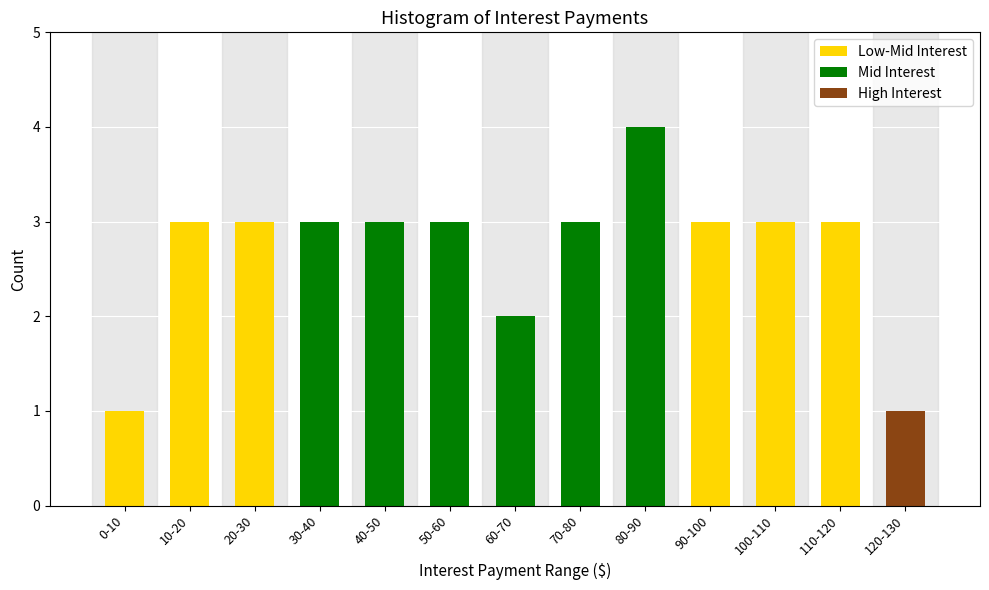

Reading left to right, transcribe all the data shown in this chart.

0-10=1	10-20=3	20-30=3	30-40=3	40-50=3	50-60=3	60-70=2	70-80=3	80-90=4	90-100=3	100-110=3	110-120=3	120-130=1